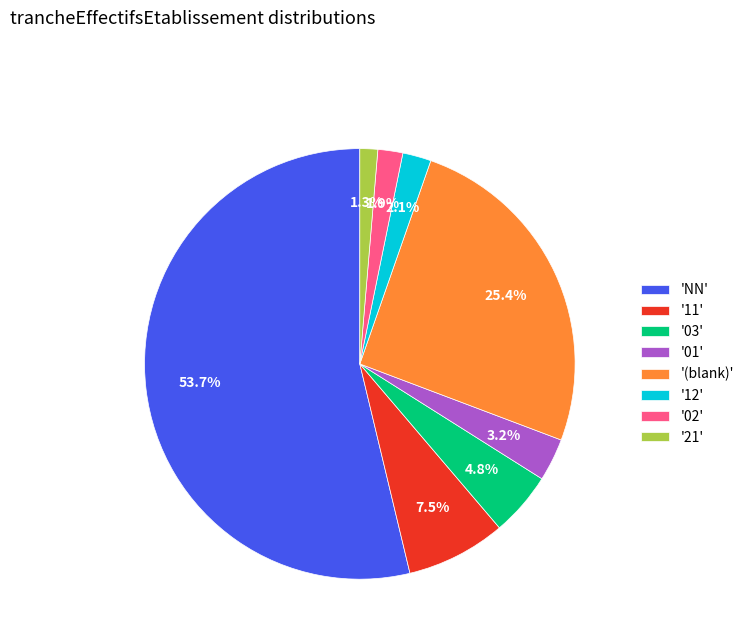

Which slice is the smallest?

'21'